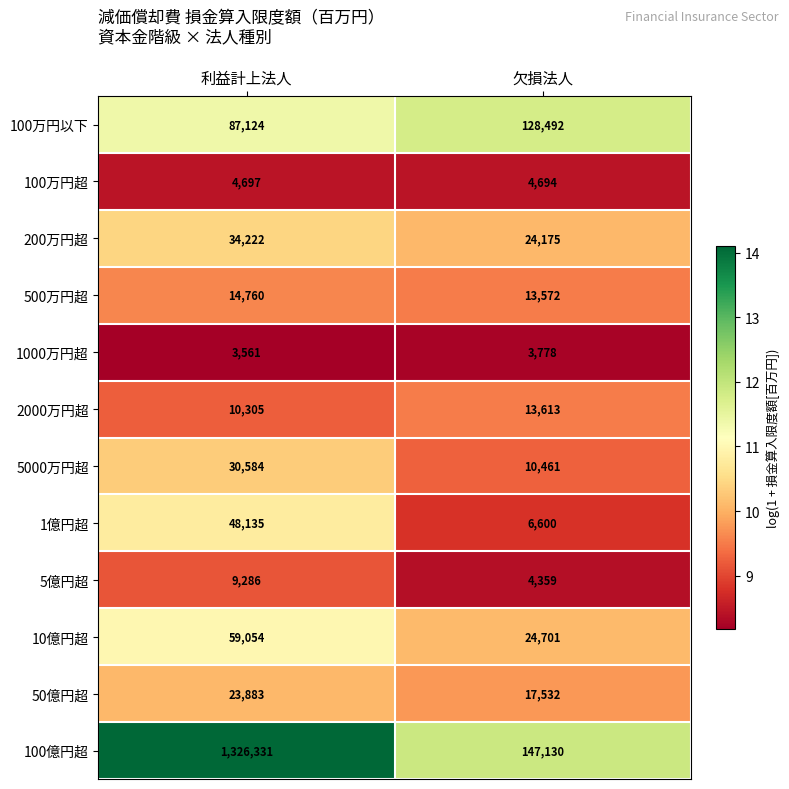

At which category does the chart reach its minimum across all series?

利益計上法人